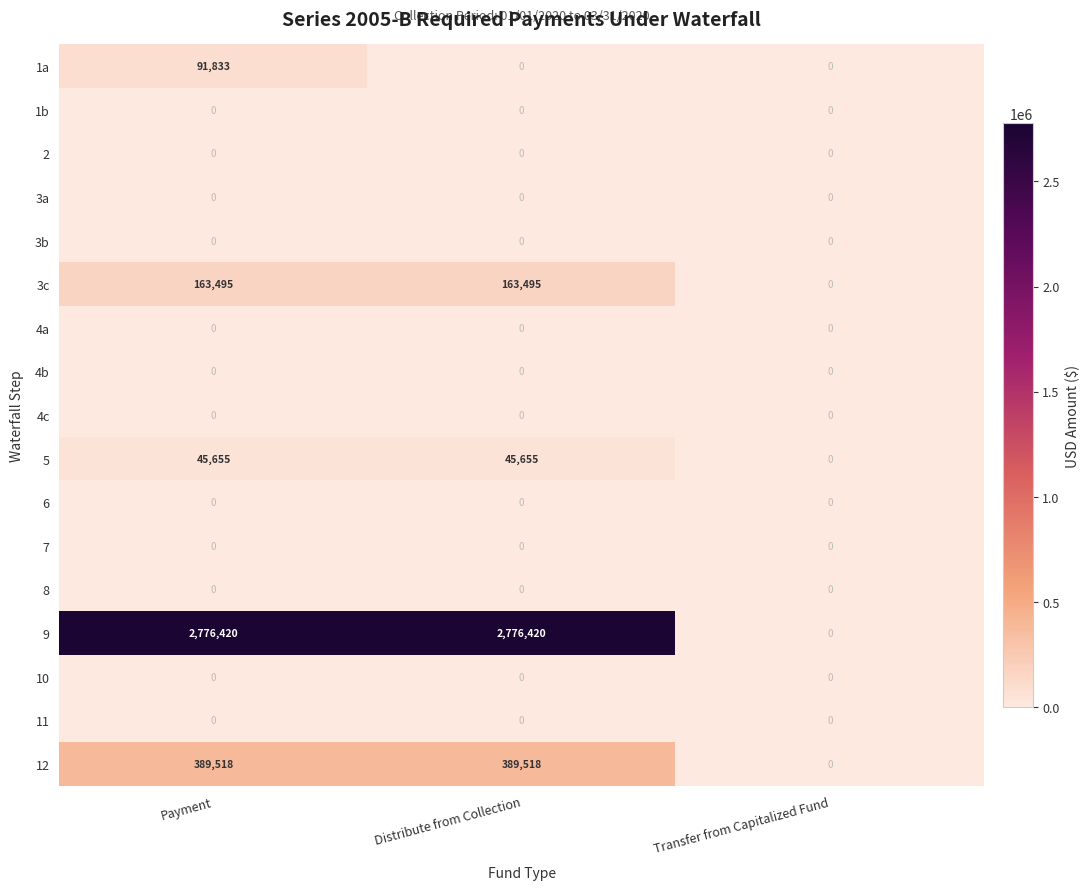

Which series has the largest range (max minus min)?

9